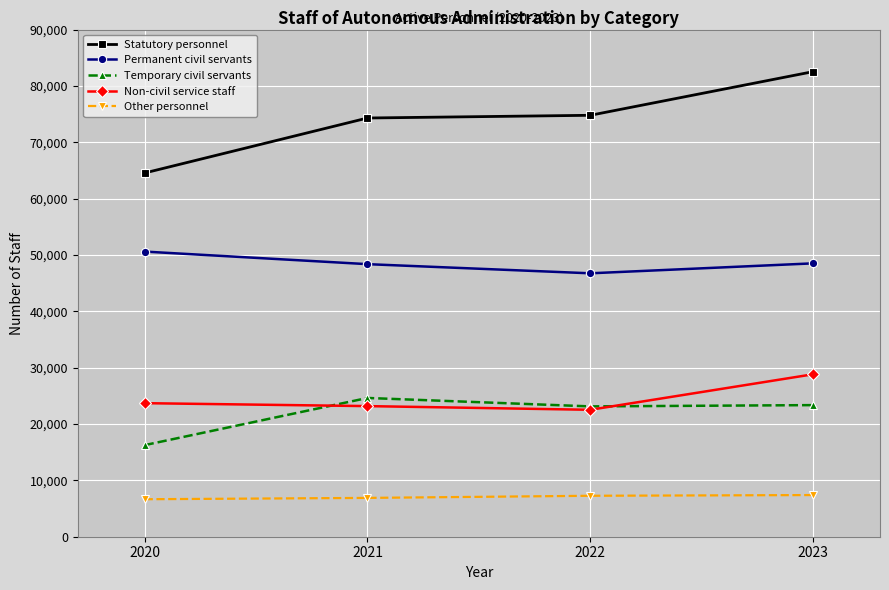

What is the minimum value for Permanent civil servants?

46745